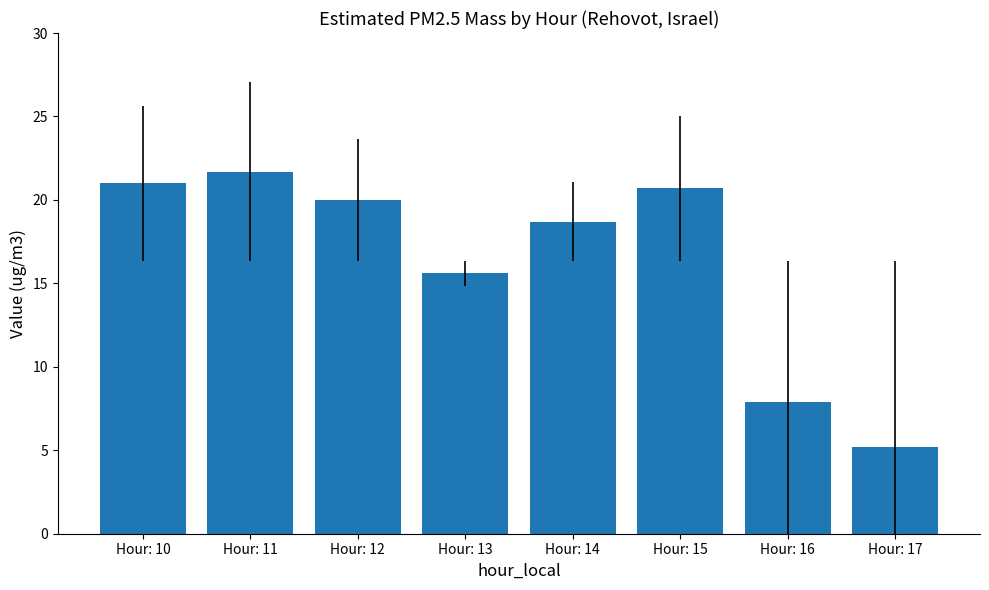

What is the difference between the maximum and minimum values?

16.5